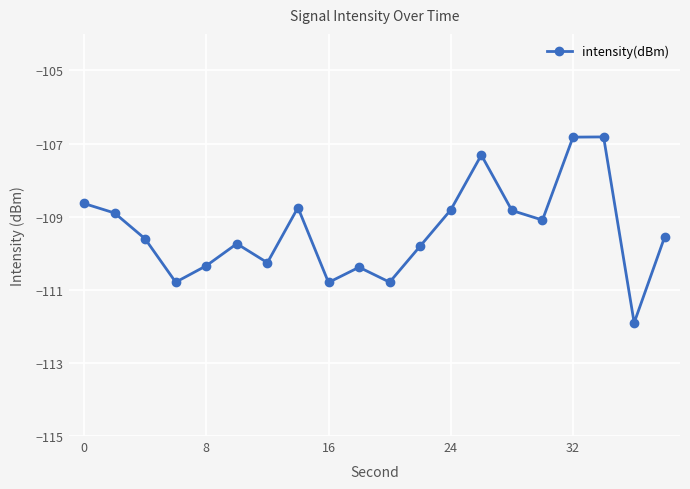

What is the value of the 9th point from the left?

-110.8